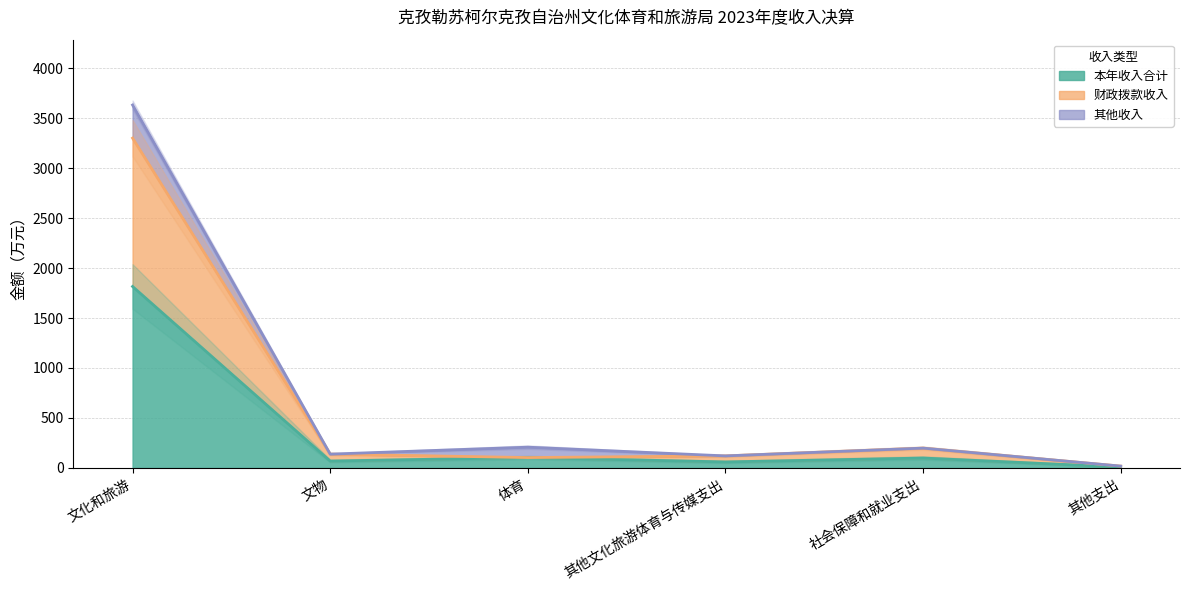

Which series has the largest range (max minus min)?

财政拨款收入